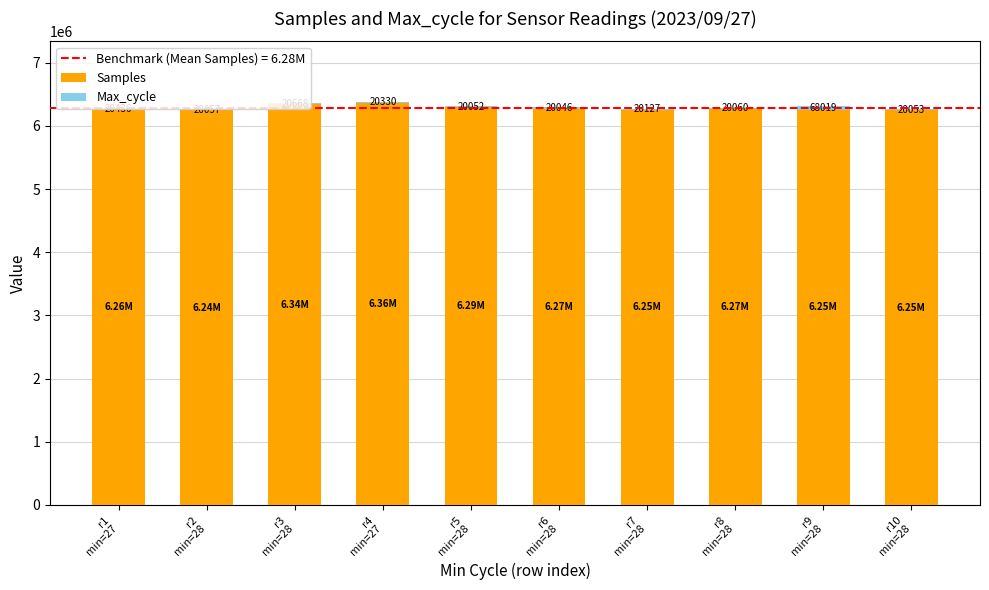

True or false: Samples has a value of 6292908 at r5
min=28.

True